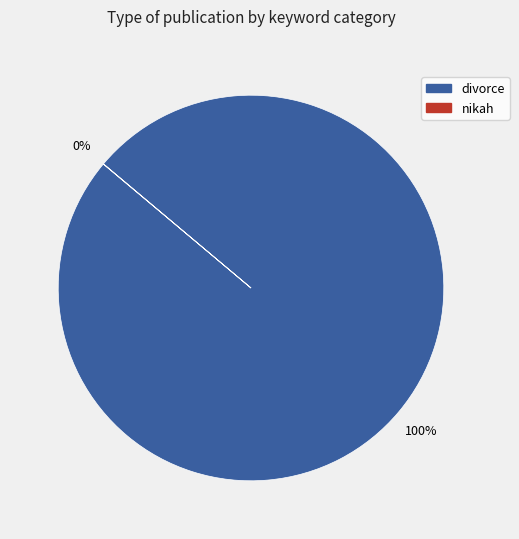

The divorce slice represents 100% of the pie. True or false?

True